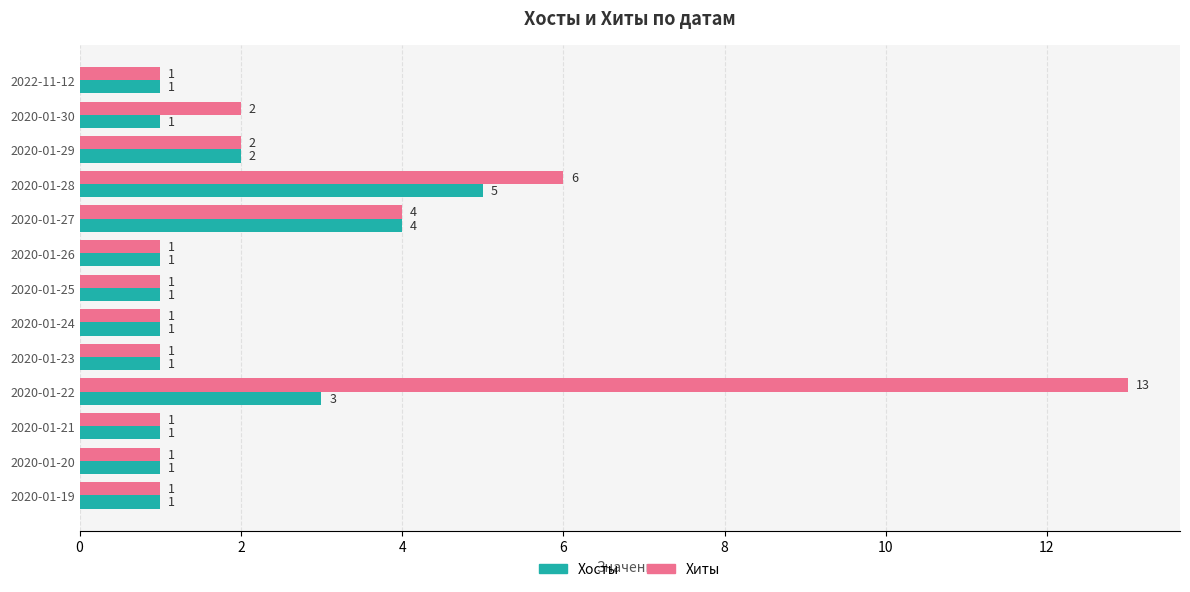

Rank the series by their average value, from lowest to highest.

Хосты, Хиты